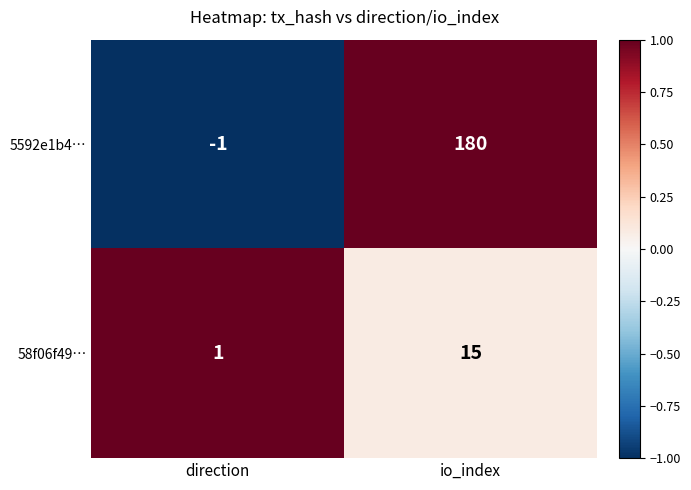

Is it true that 58f06f49… equals 1 at direction?

True